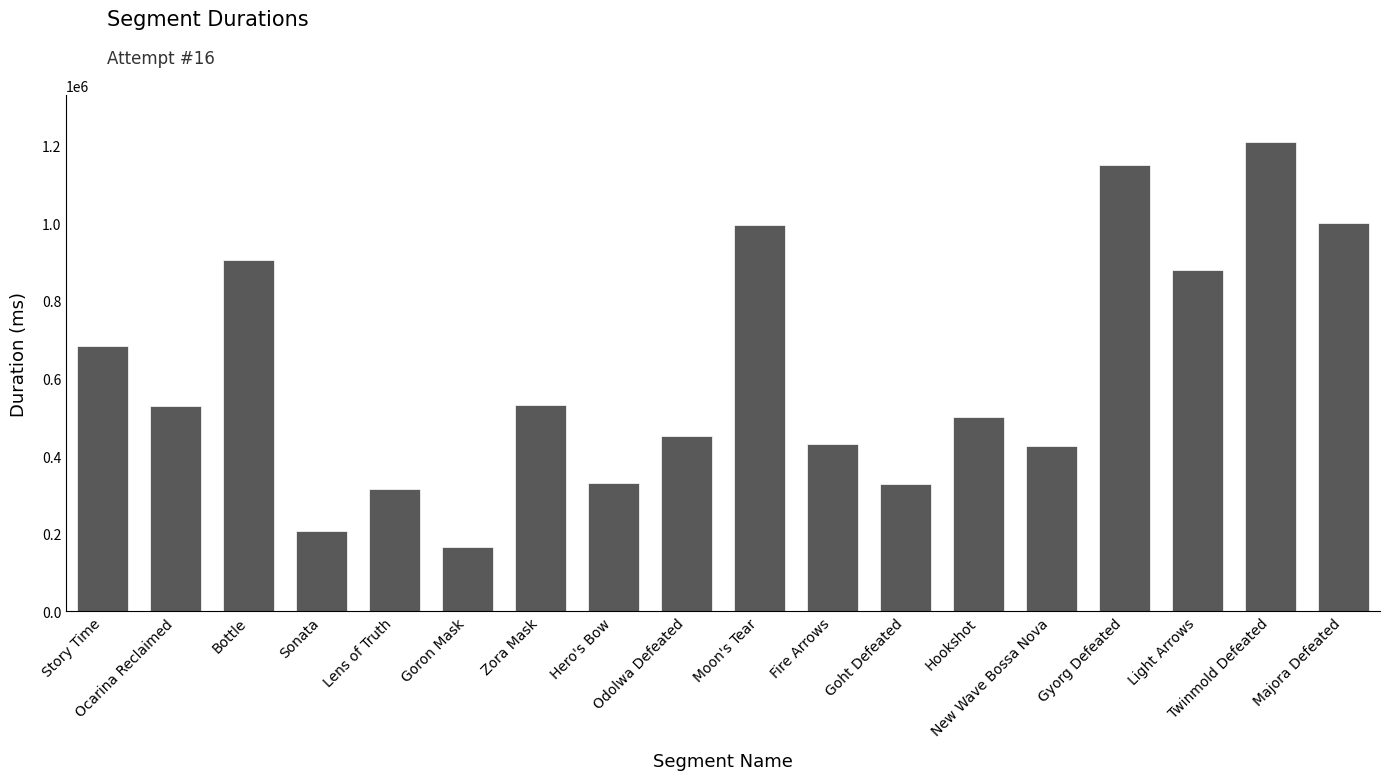

What is the value of the 12th bar from the left?

327184